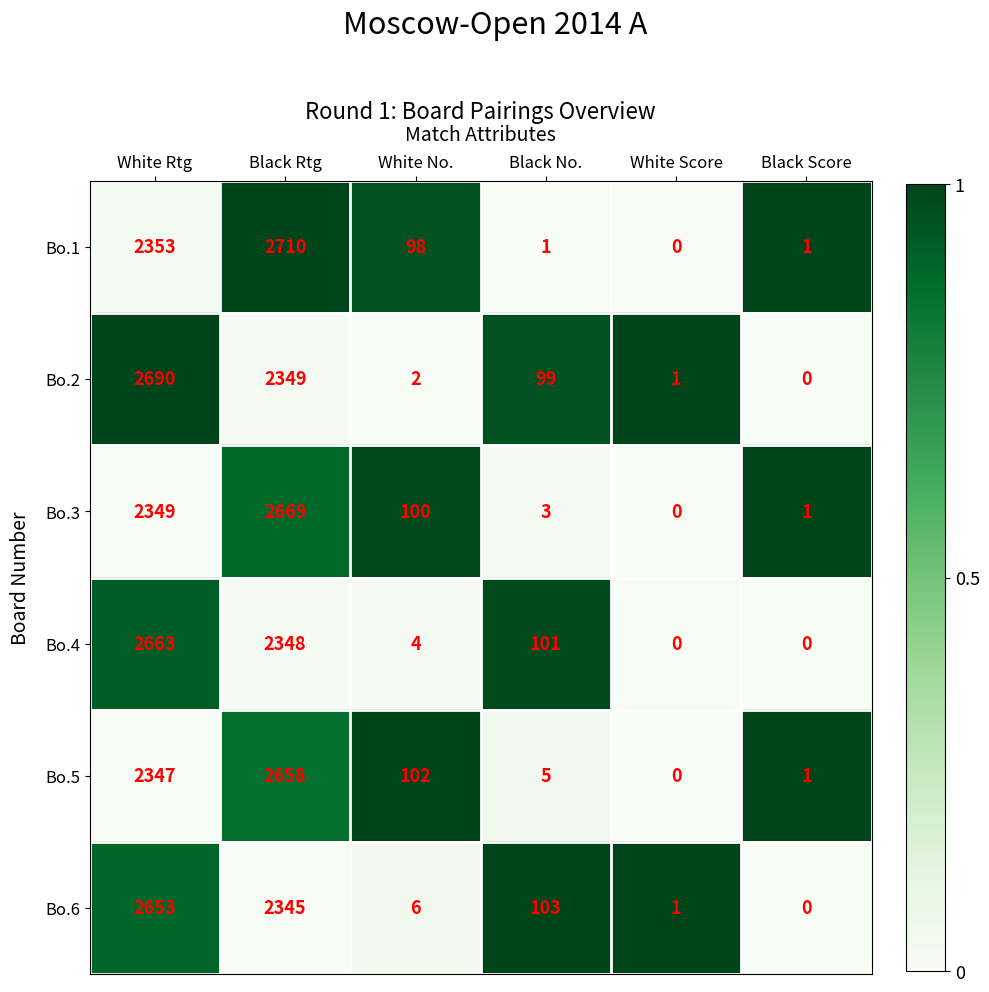

What is the difference between the maximum and minimum values in the Bo.2 series?

2690